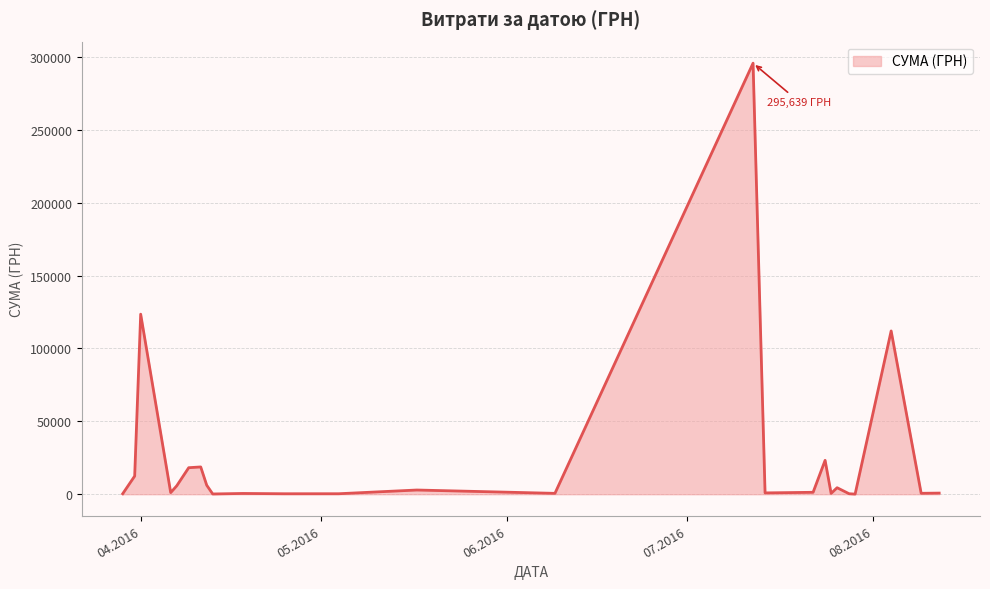

What is the maximum value shown in the chart?

295638.6